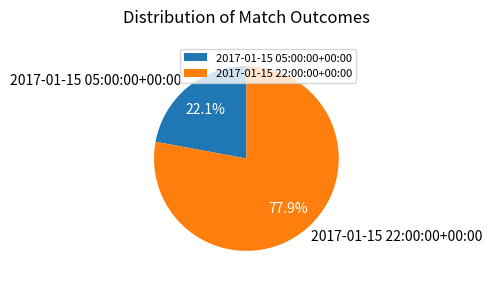

Between 2017-01-15 22:00:00+00:00 and 2017-01-15 05:00:00+00:00, which is larger?

2017-01-15 22:00:00+00:00